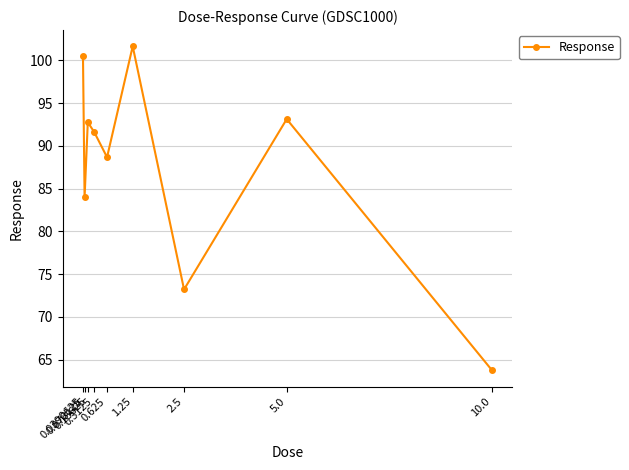

What is the label of the 3rd point from the left?

0.15625